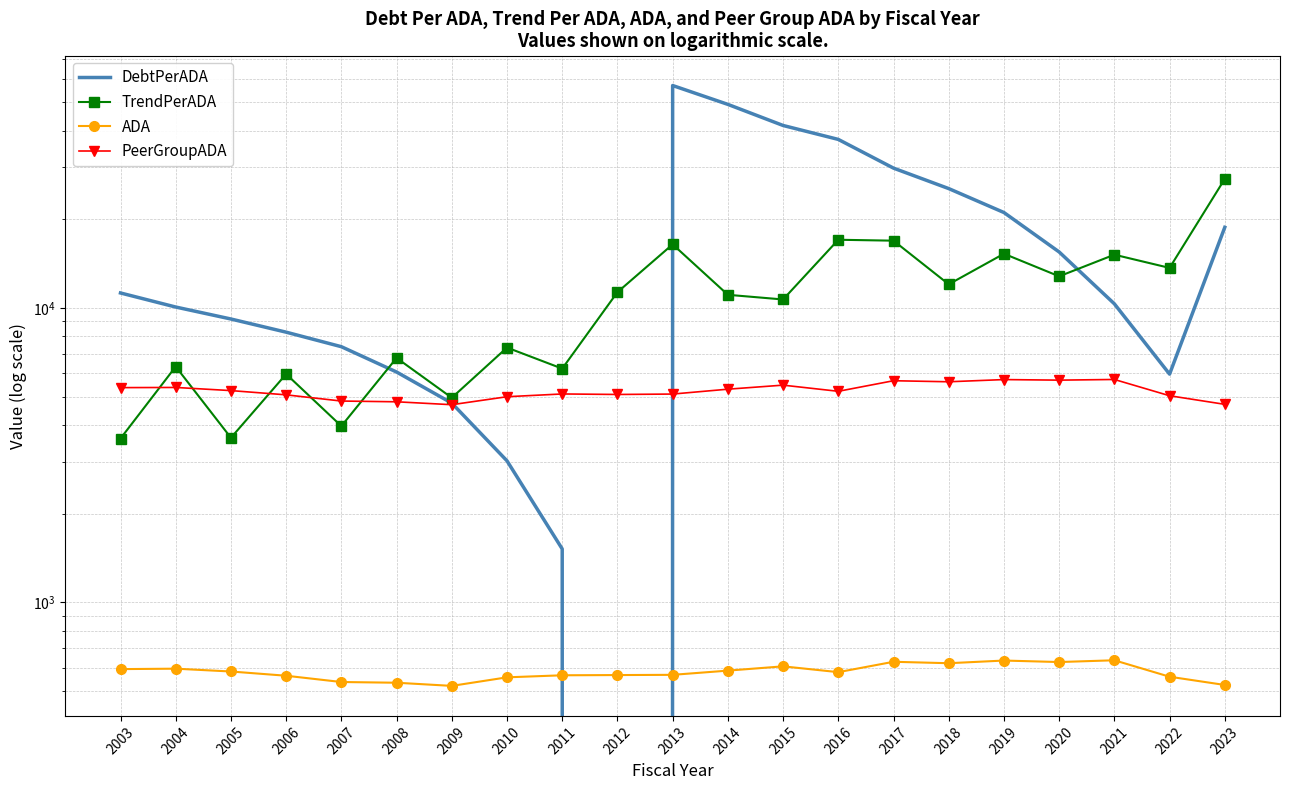

How many lines are shown in the chart?

4